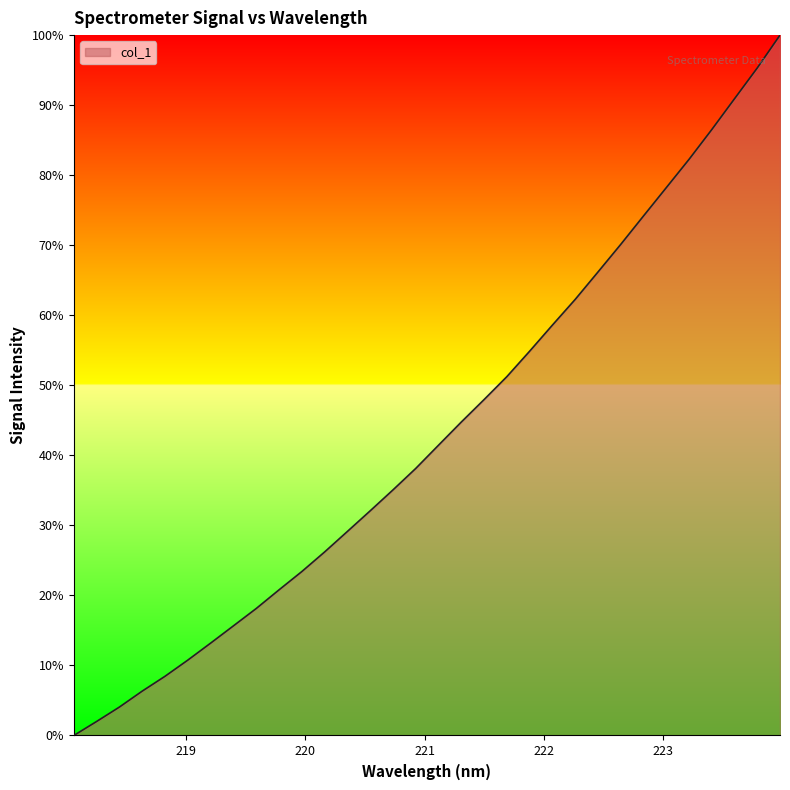

What is the difference between the maximum and minimum values?

100.0